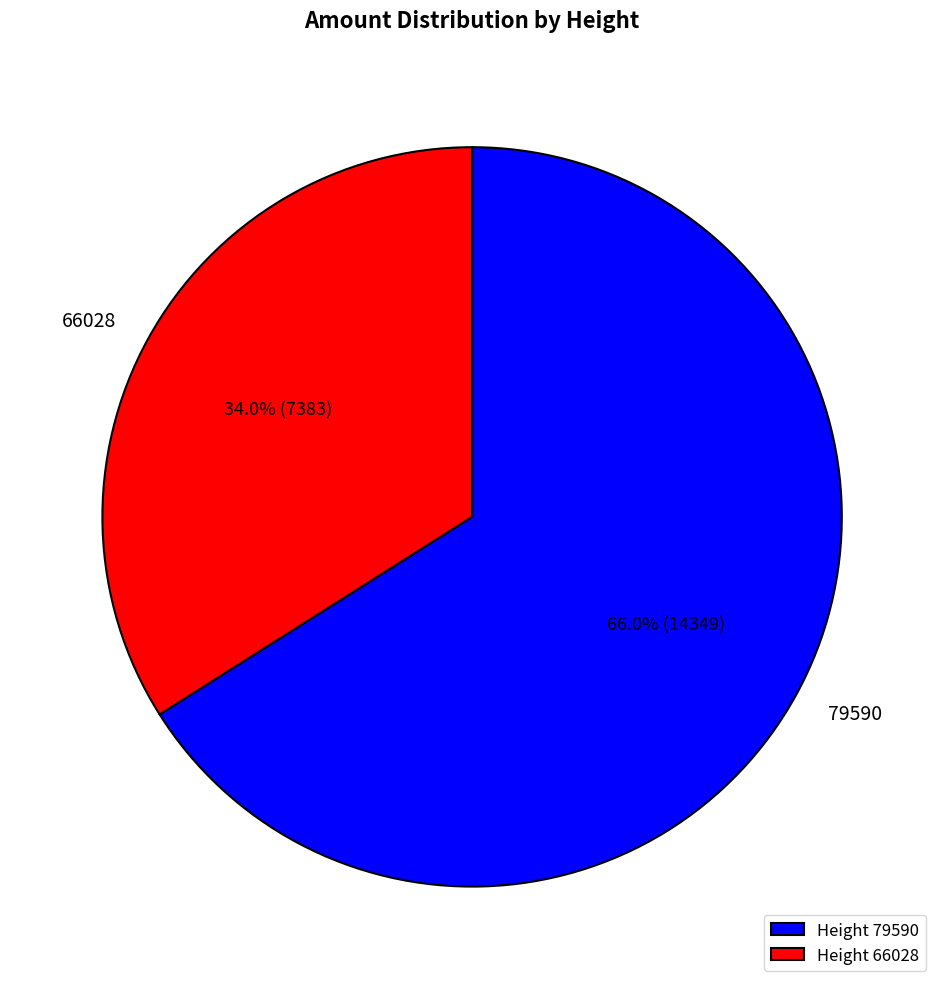

To the nearest percent, what is the average slice percentage?

50%